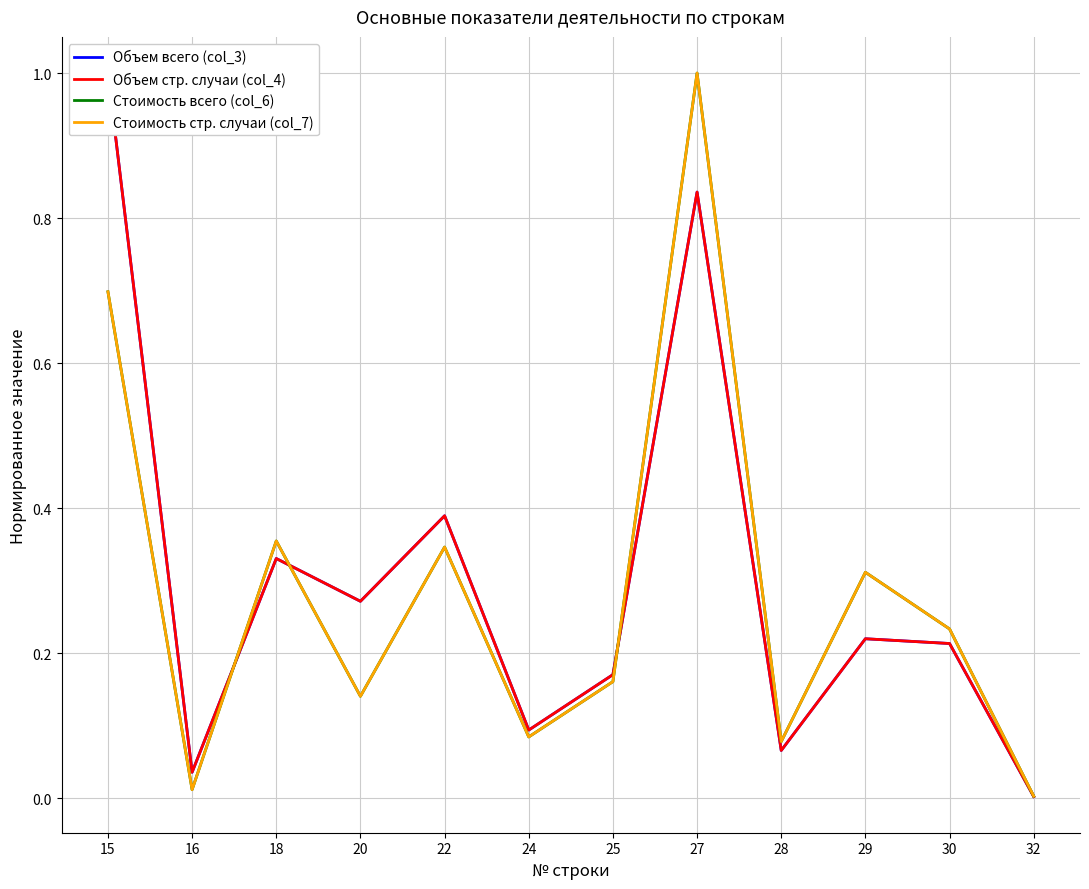

Which series ends up on top after the final intersection of Стоимость стр. случаи (col_7) and Объем всего (col_3)?

Стоимость стр. случаи (col_7)